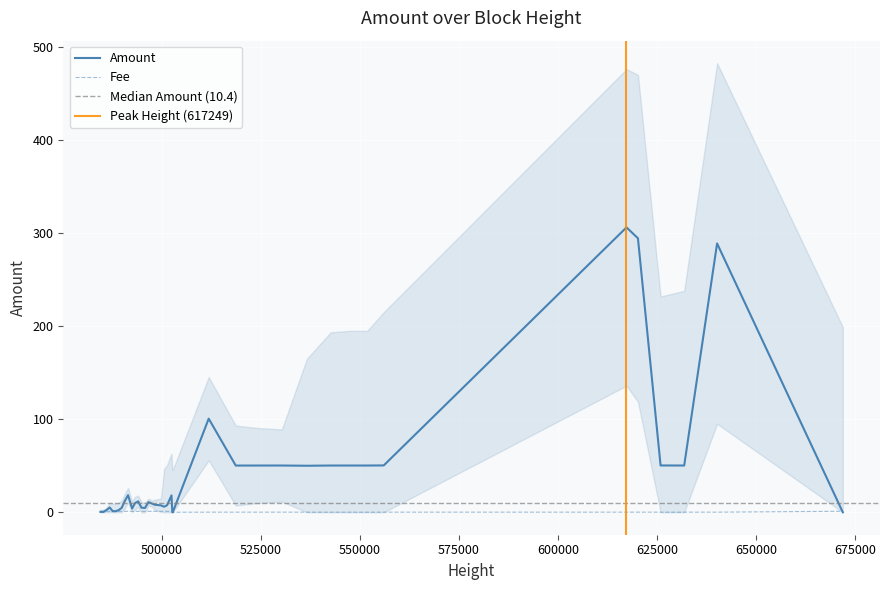

How many data points are above 9?

21